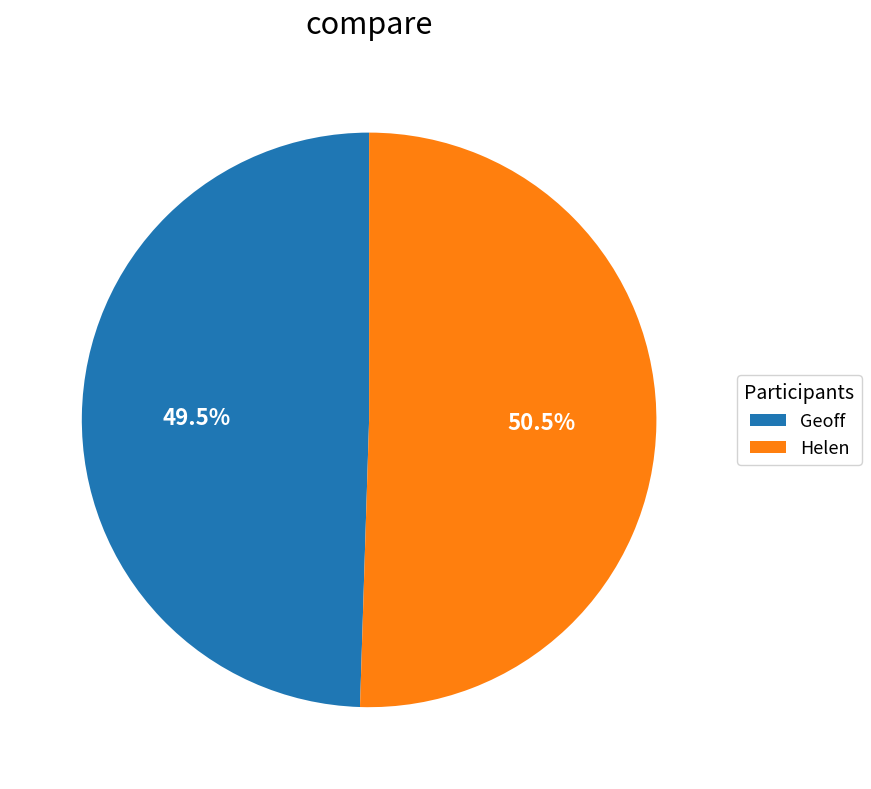

Which slice is the smallest?

Geoff